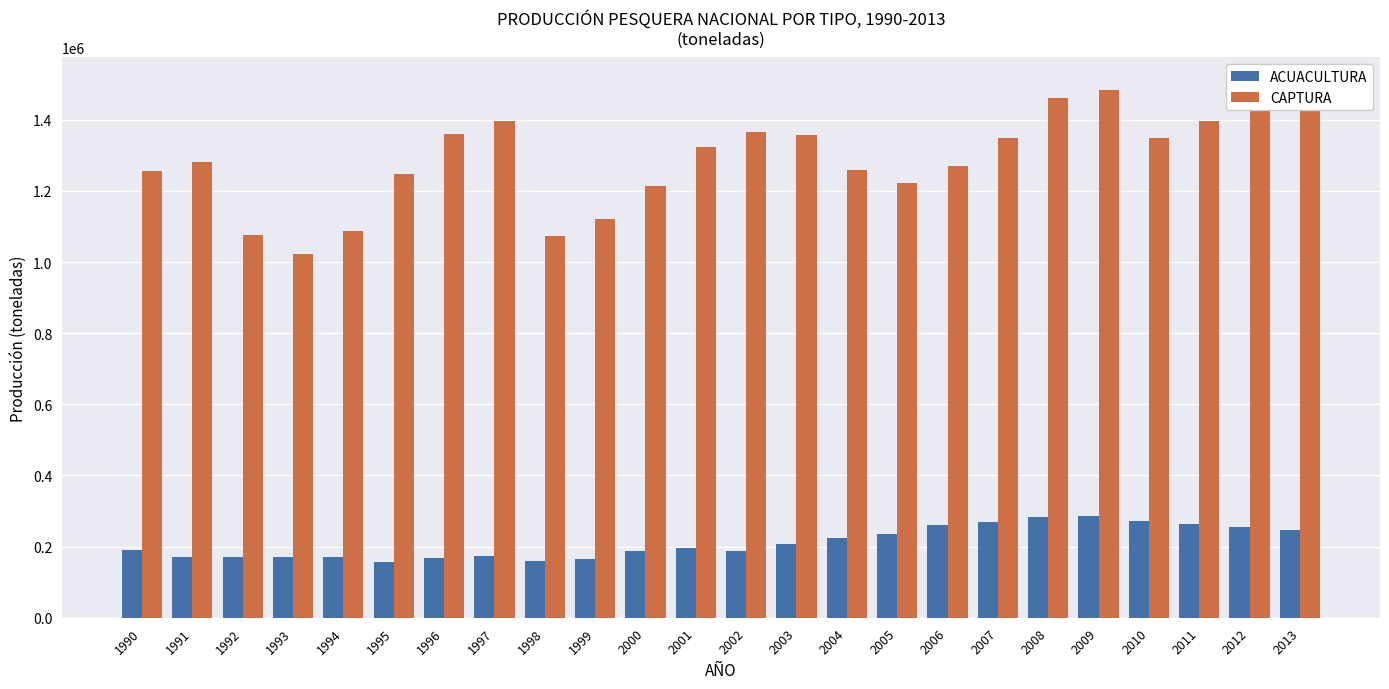

What is the highest value of the CAPTURA series?

1500516